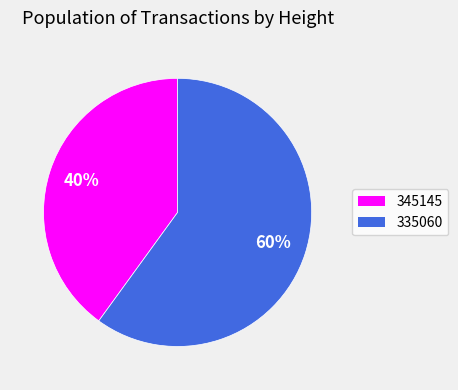

Count the number of slices in the pie.

2